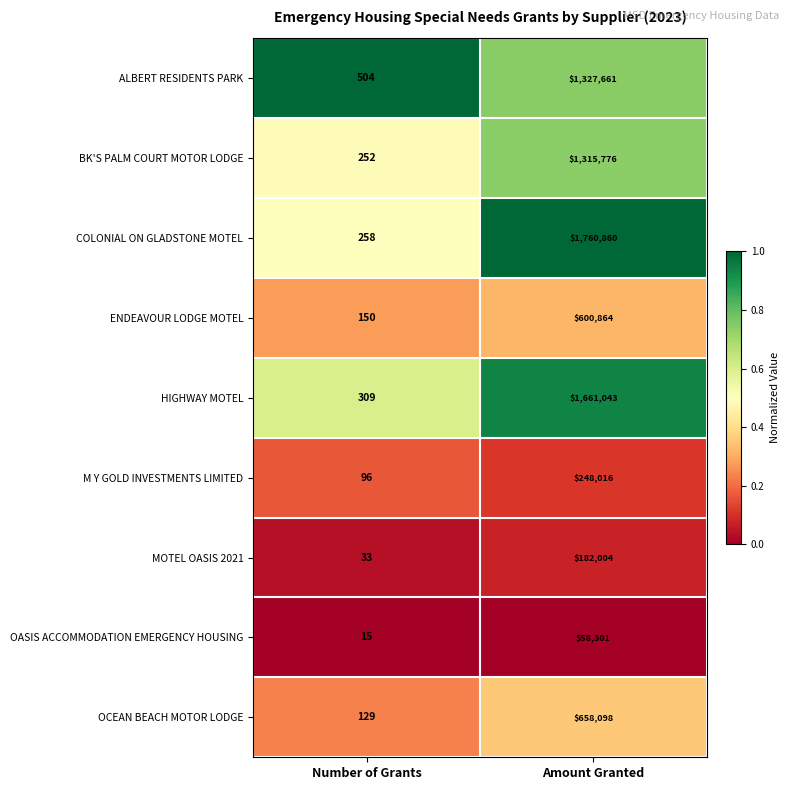

True or false: BK'S PALM COURT MOTOR LODGE has a value of 787225 at Amount Granted.

False